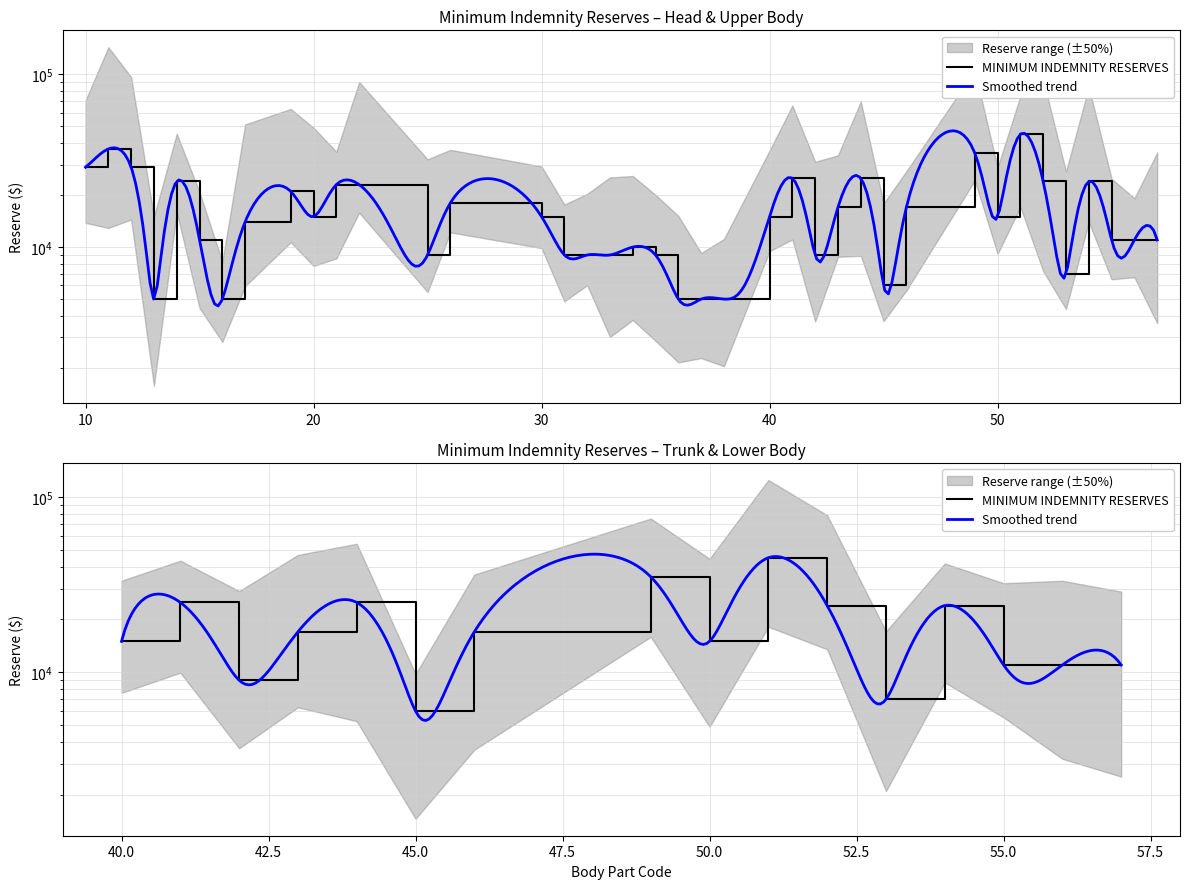

Reading left to right, list all the values displayed in this chart.

29000	37000	29000	5000	24000	11000	5000	14000	21000	15000	23000	23000	9000	18000	15000	9000	9000	9000	10000	9000	5000	5000	5000	15000	25000	9000	17000	25000	6000	17000	35000	15000	45000	24000	7000	24000	11000	11000	11000